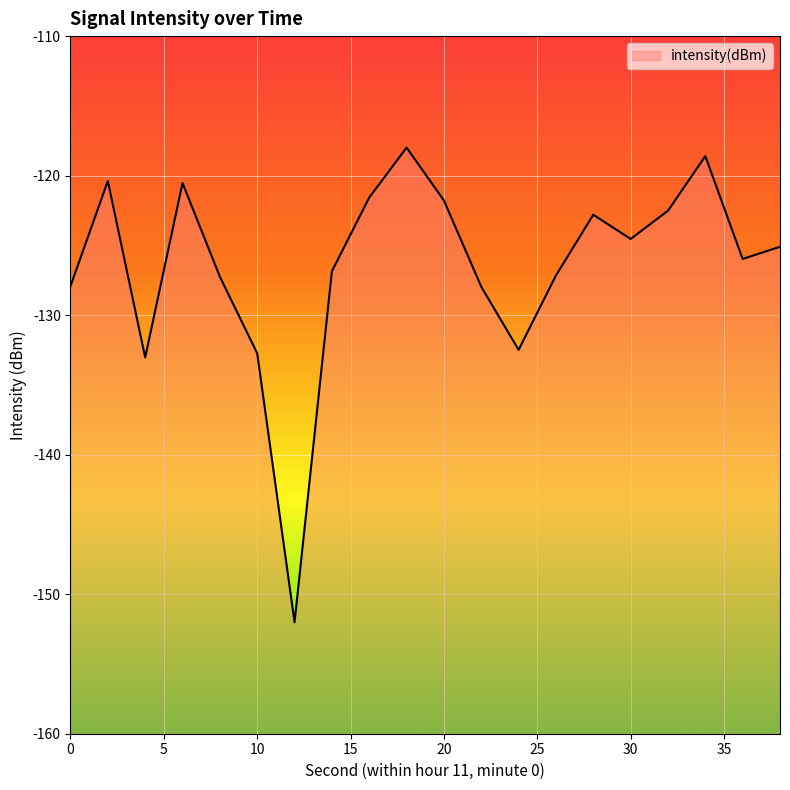

The chart shows a value of -193.4 at 20. True or false?

False